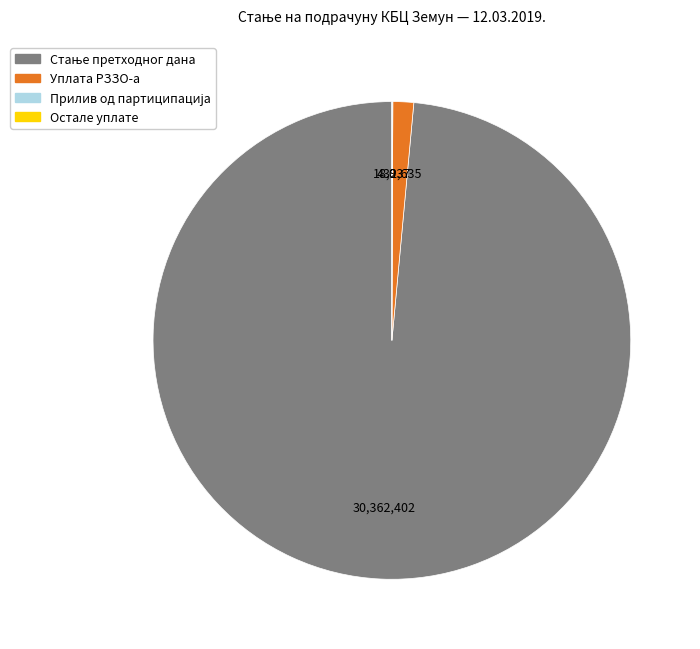

True or false: Уплата РЗЗО-а accounts for 1% of the total.

True